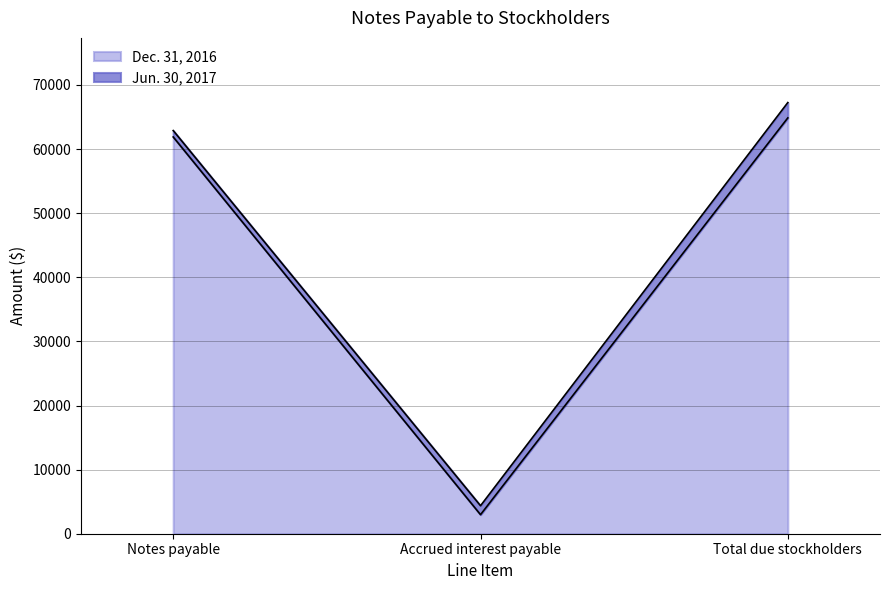

What is the sum of the Jun. 30, 2017 values at Accrued interest payable and Total due stockholders?

71626